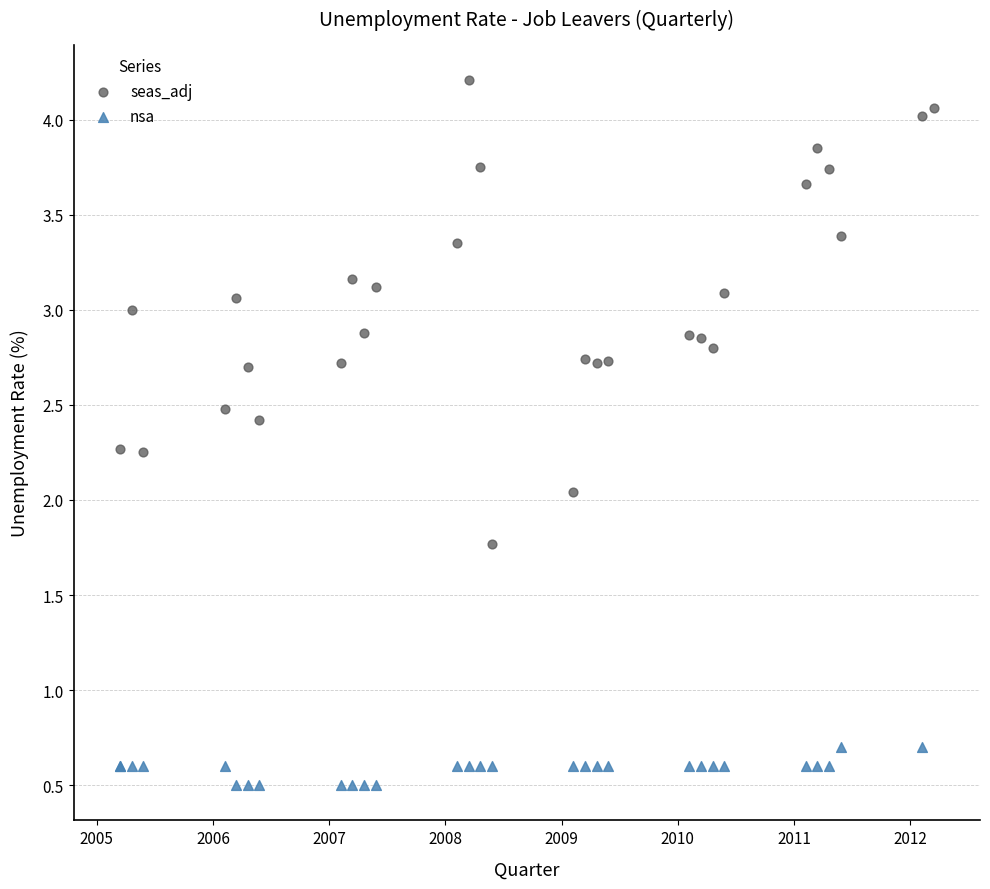

Which series reaches the maximum Y coordinate?

seas_adj